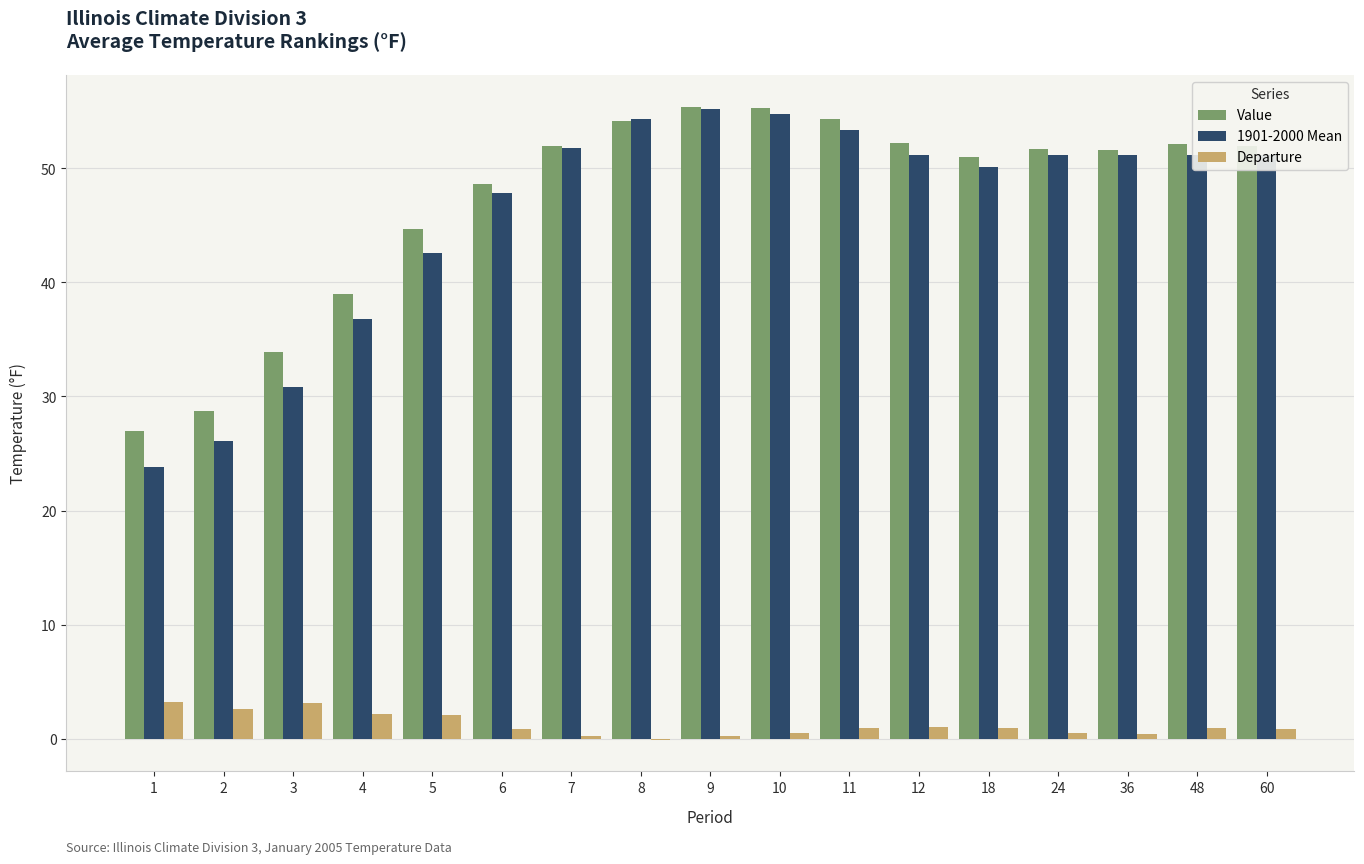

Are the bars grouped side by side (vs. stacked)?

Yes